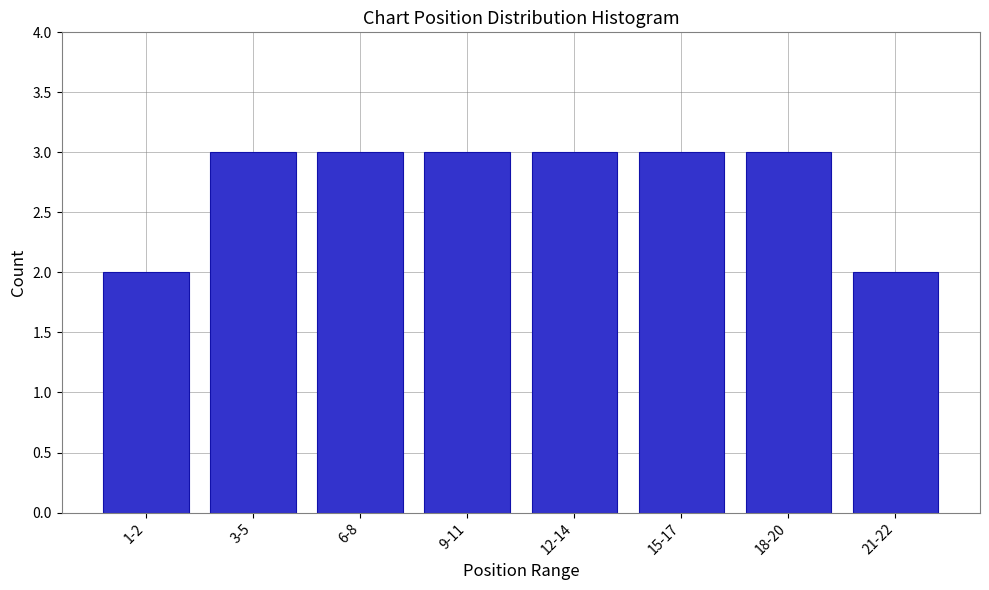

Reading left to right, list all the values displayed in this chart.

2	3	3	3	3	3	3	2